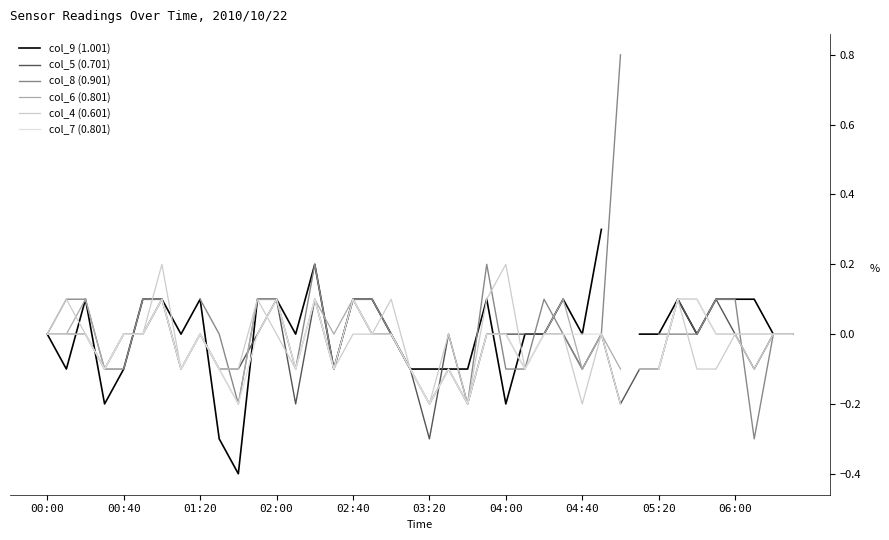

At 15, list the series in order from largest to smallest.

col_6 (0.801), col_9 (1.001), col_5 (0.701), col_8 (0.901), col_4 (0.601), col_7 (0.801)